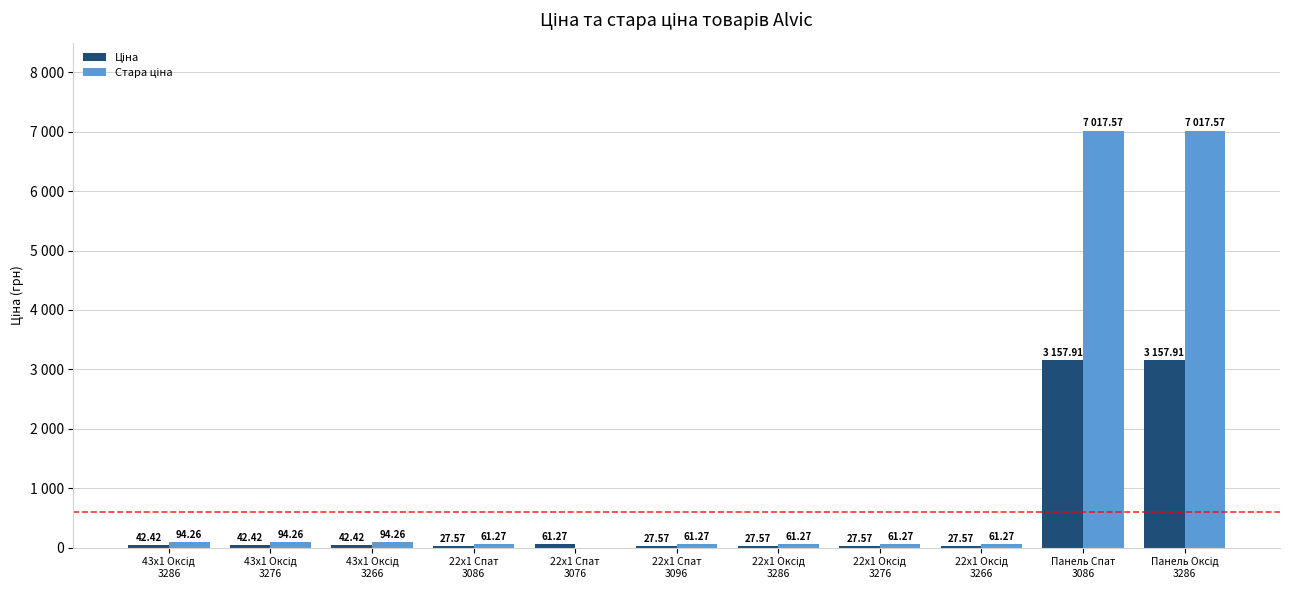

Are the bars grouped side by side (vs. stacked)?

Yes